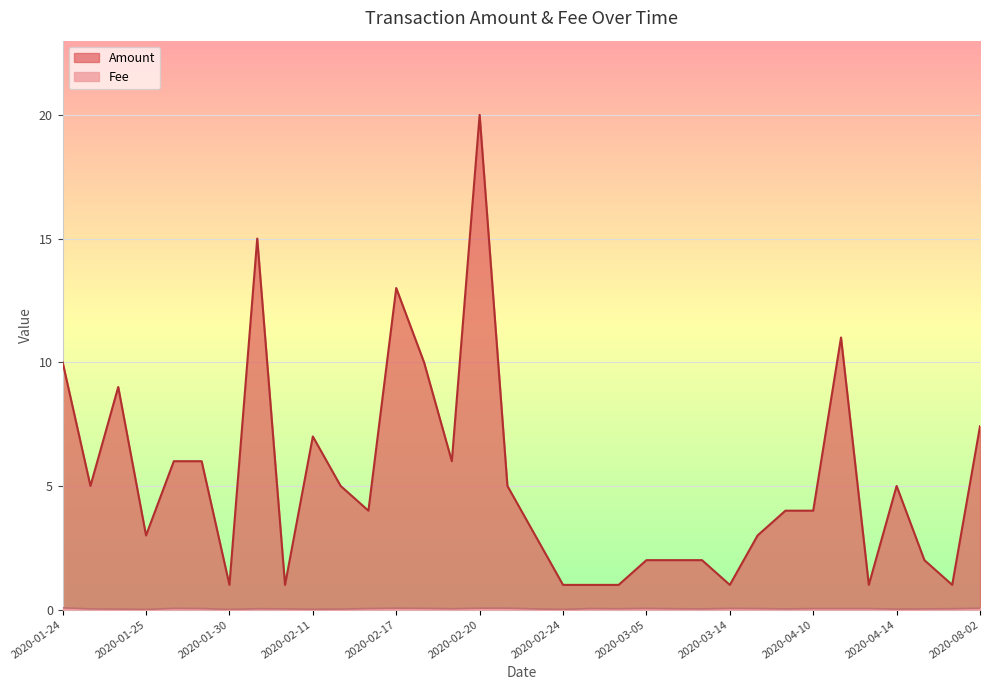

What is the spread (max minus min) of values at 2020-01-25?

3.0